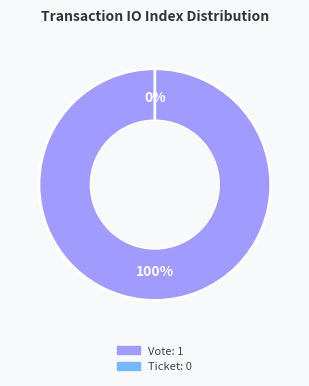

How many segments does this pie chart have?

2